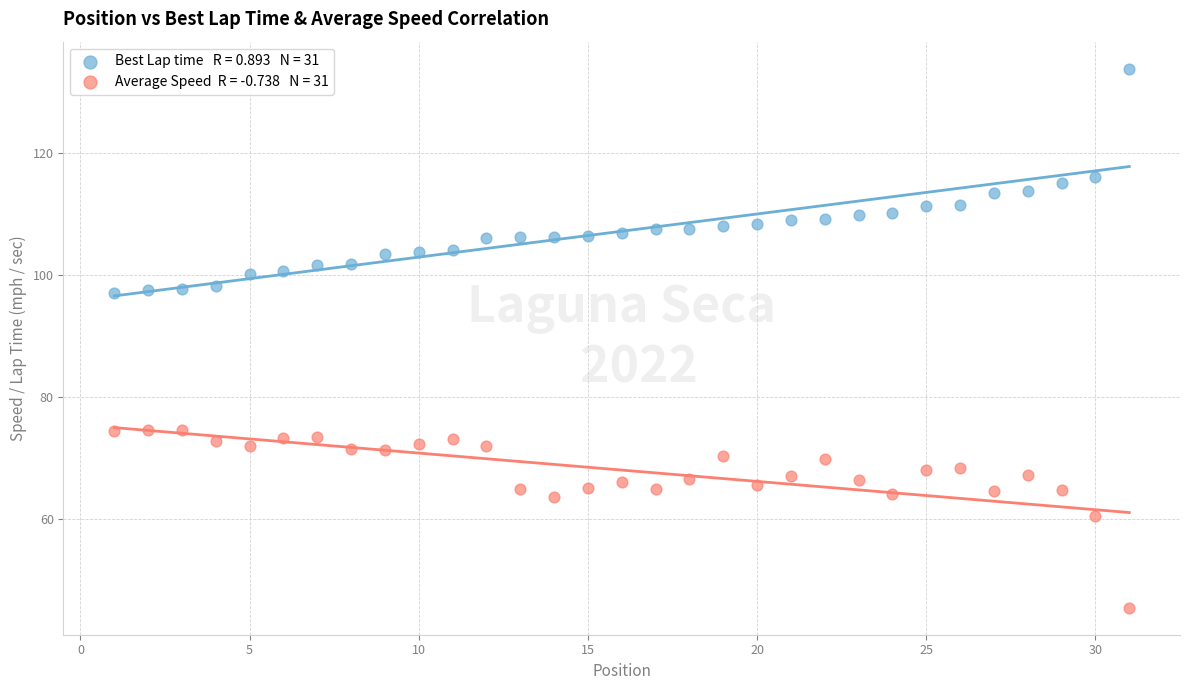

Across all data points, what is the range of Y values (max minus min)?

88.4